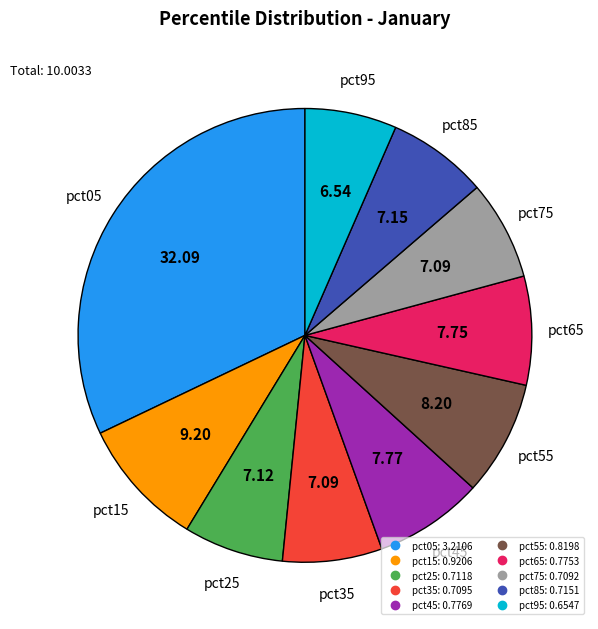

Is the sum of pct05 and pct75 greater than half?

No